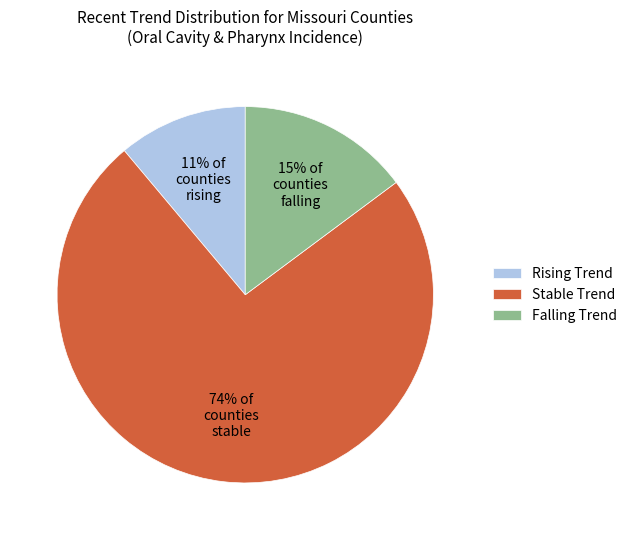

The Falling Trend slice represents 15% of the pie. True or false?

True